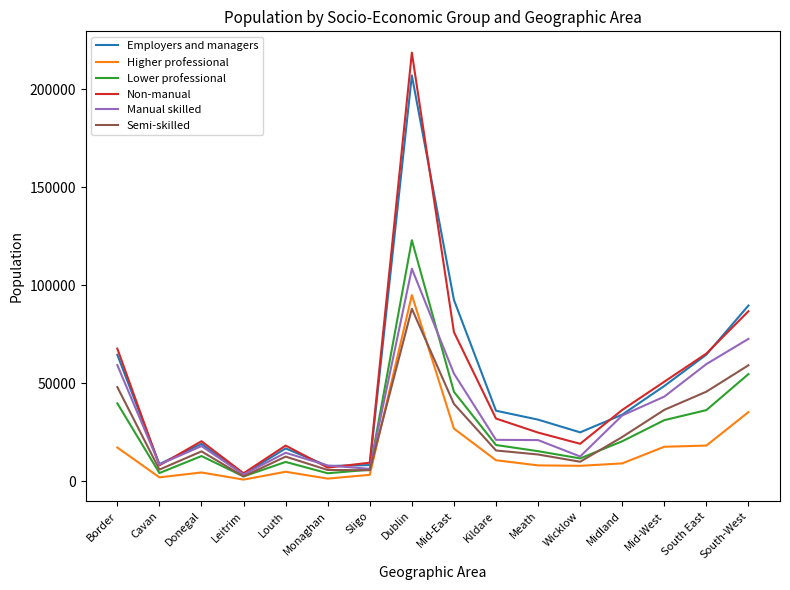

Is it true that Manual skilled equals 8357 at Midland?

False